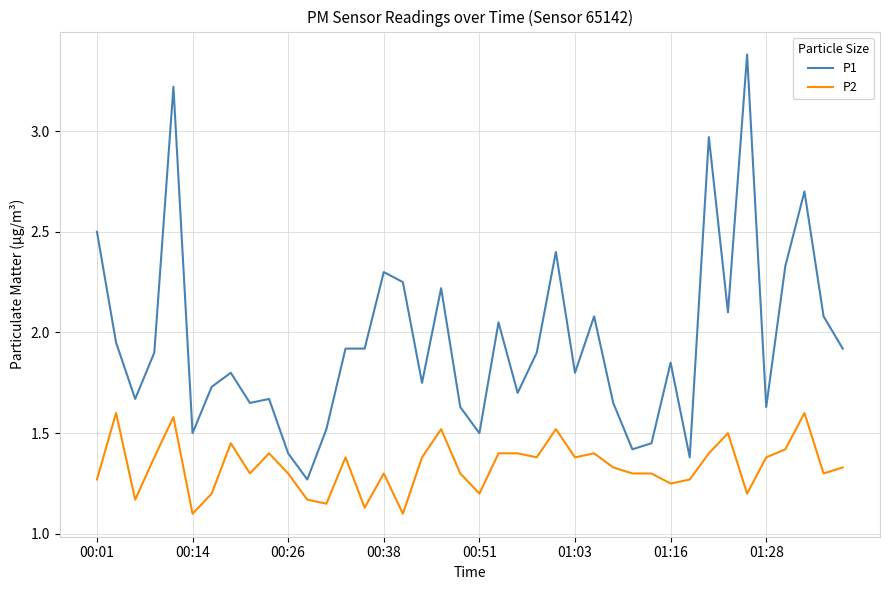

Which series has the largest total across all categories?

P1